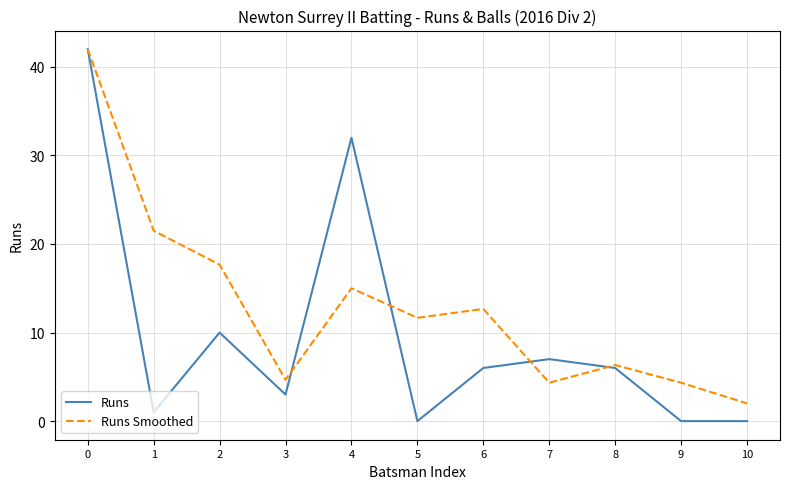

What is the spread (max minus min) of values at 7?

2.7